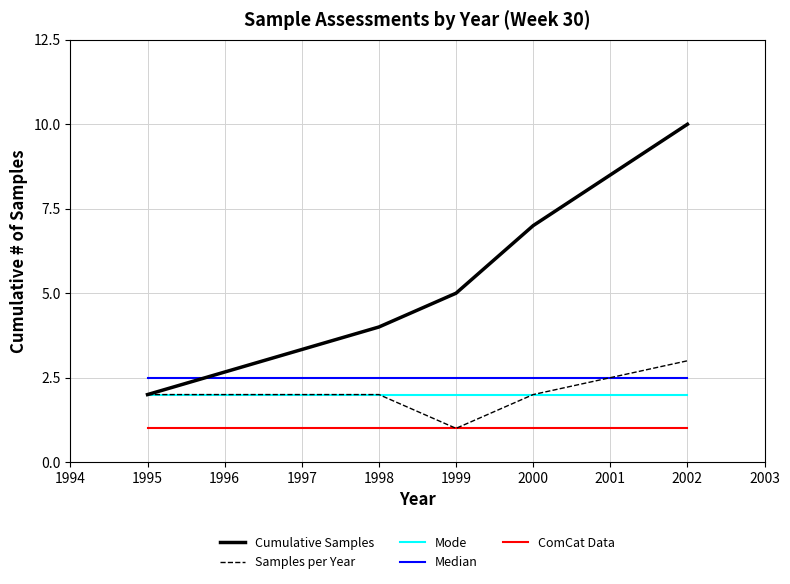

What is the greatest value displayed?

10.0